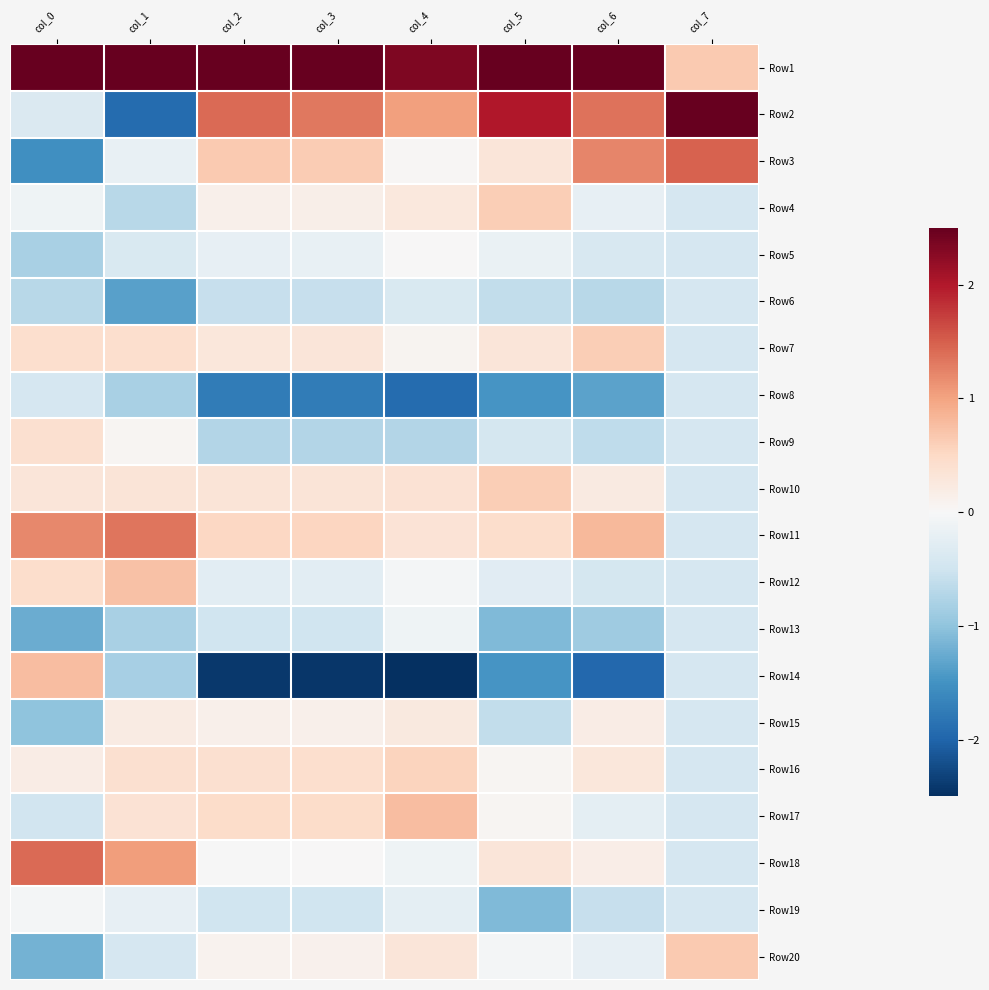

Rank the series by their maximum value, from lowest to highest.

Row8, Row6, Row13, Row19, Row5, Row15, Row9, Row16, Row4, Row10, Row7, Row20, Row12, Row14, Row17, Row11, Row18, Row3, Row1, Row2